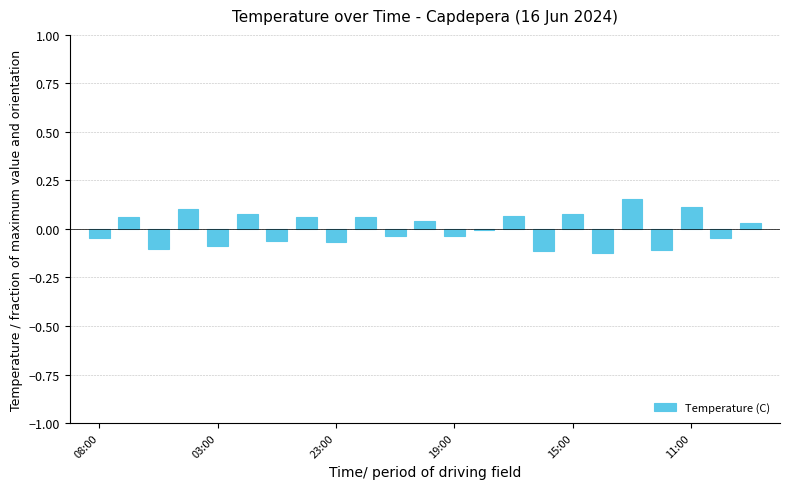

Count the number of data series in this chart.

1